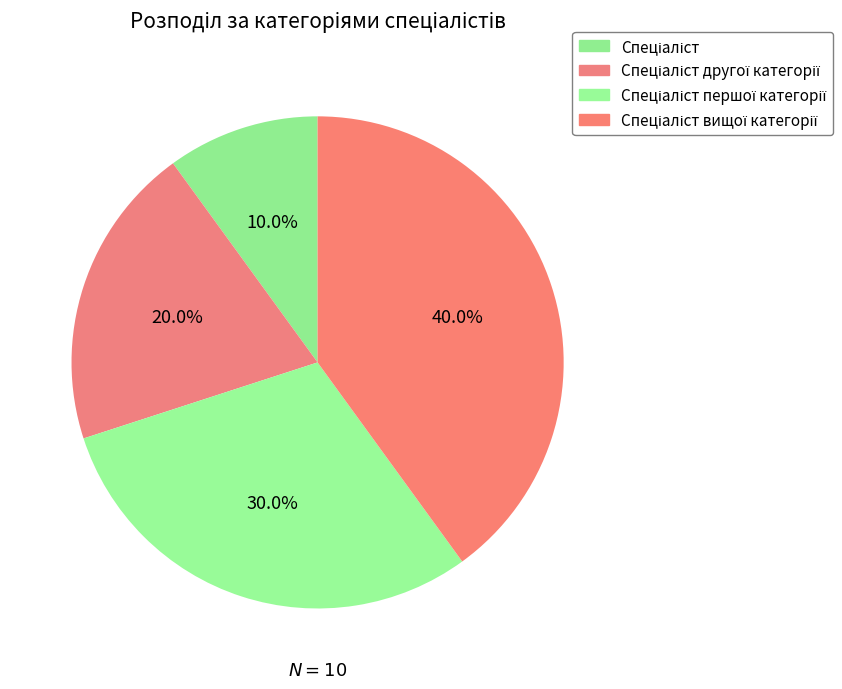

Is there a majority slice in this chart?

No